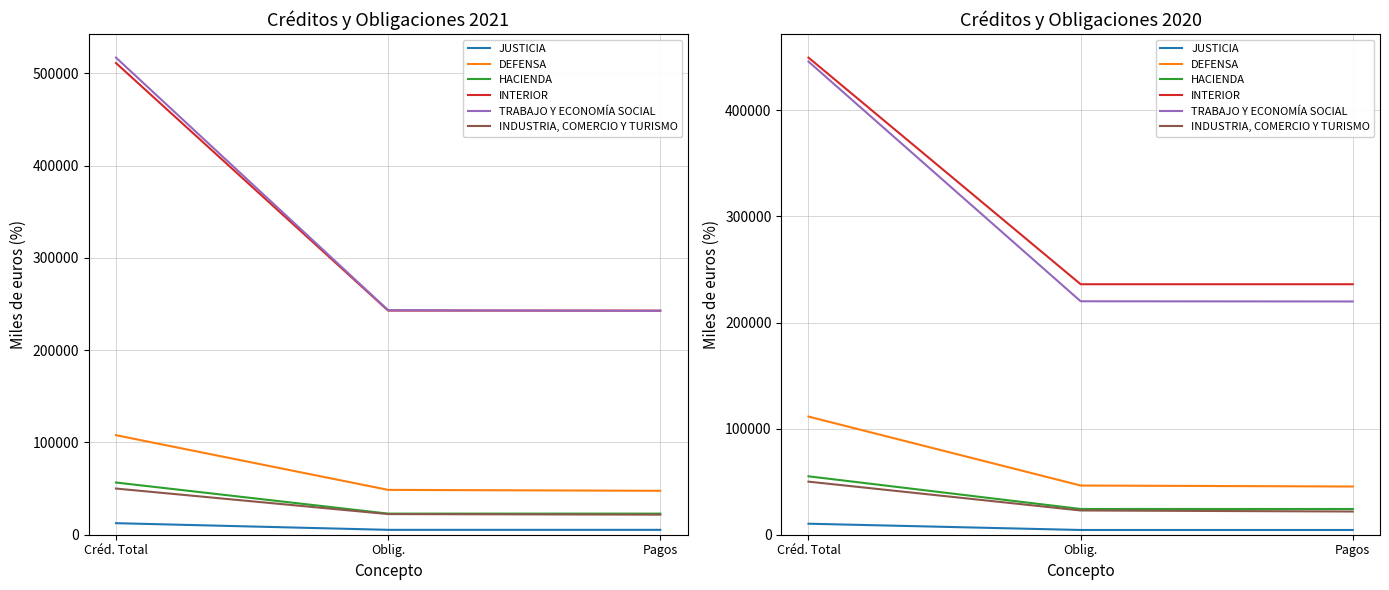

What is the difference between the INDUSTRIA, COMERCIO Y TURISMO values at Pagos and Créd. Total?

28145